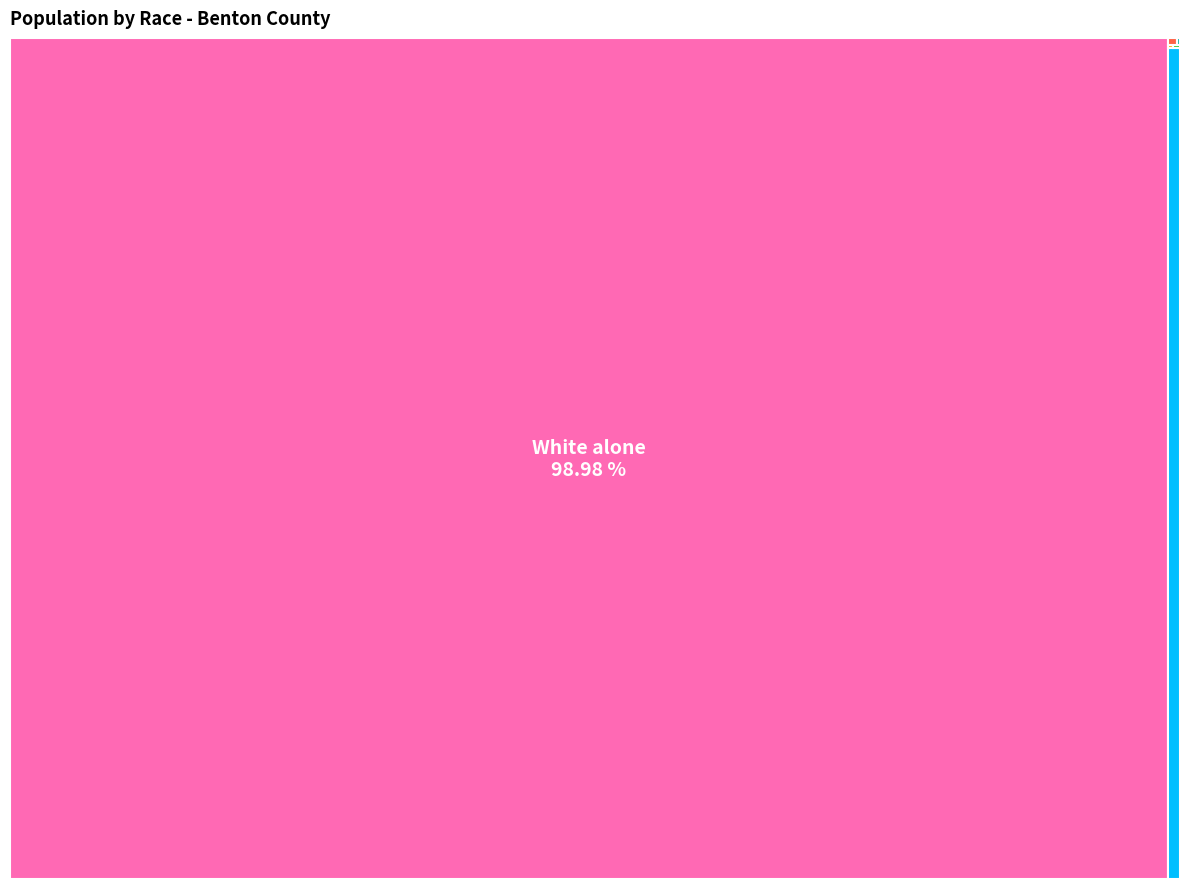

Is there any slice that represents more than half of the pie?

Yes